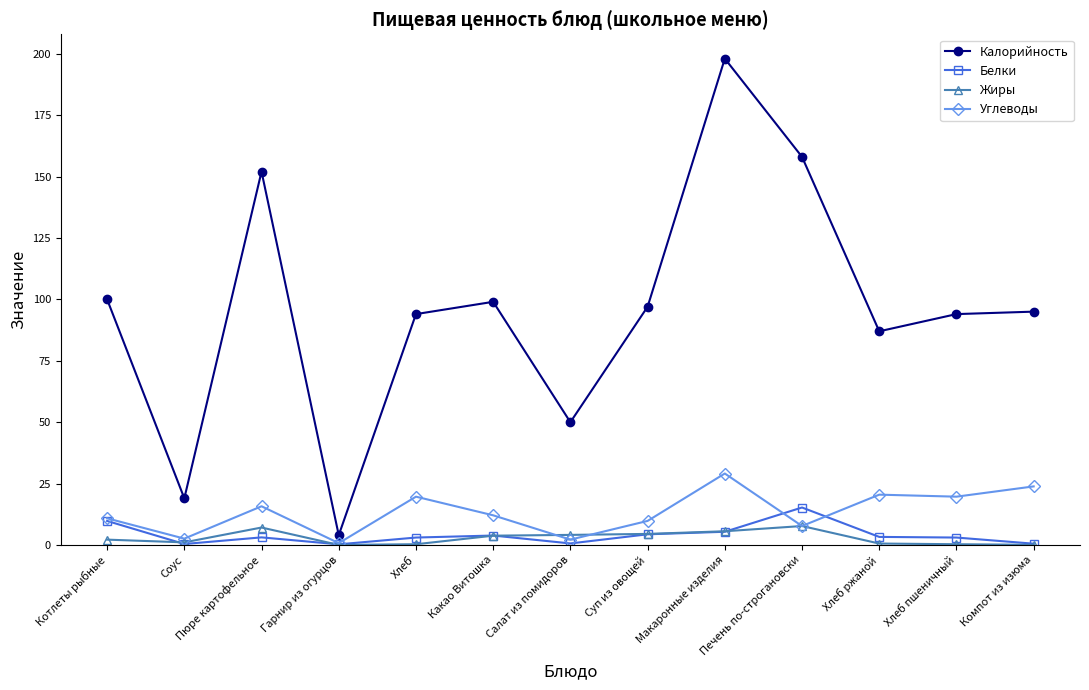

The Калорийность series shows 29.3 at Котлеты рыбные. True or false?

False